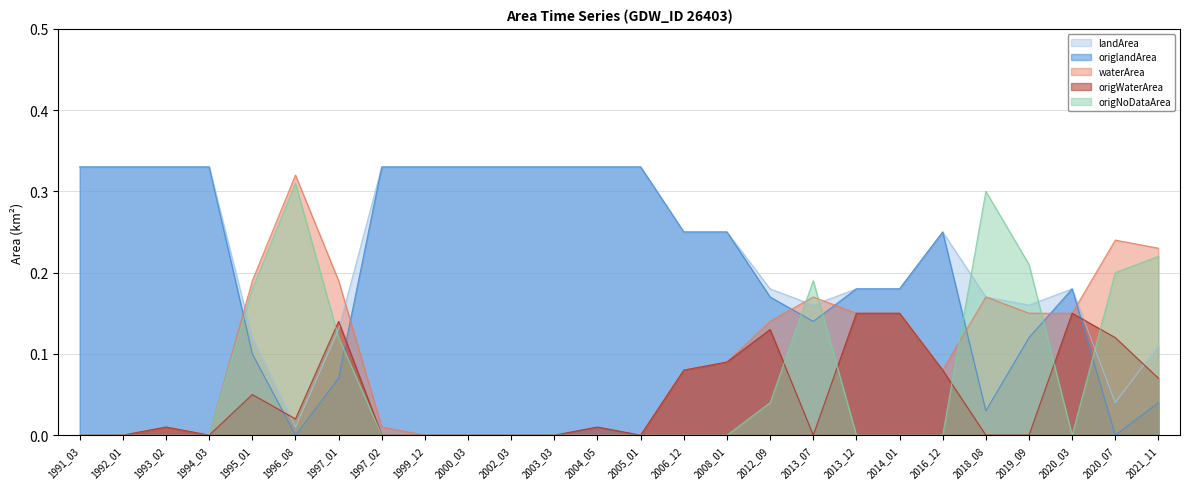

Which category has the lowest value in the landArea series?

1996_08